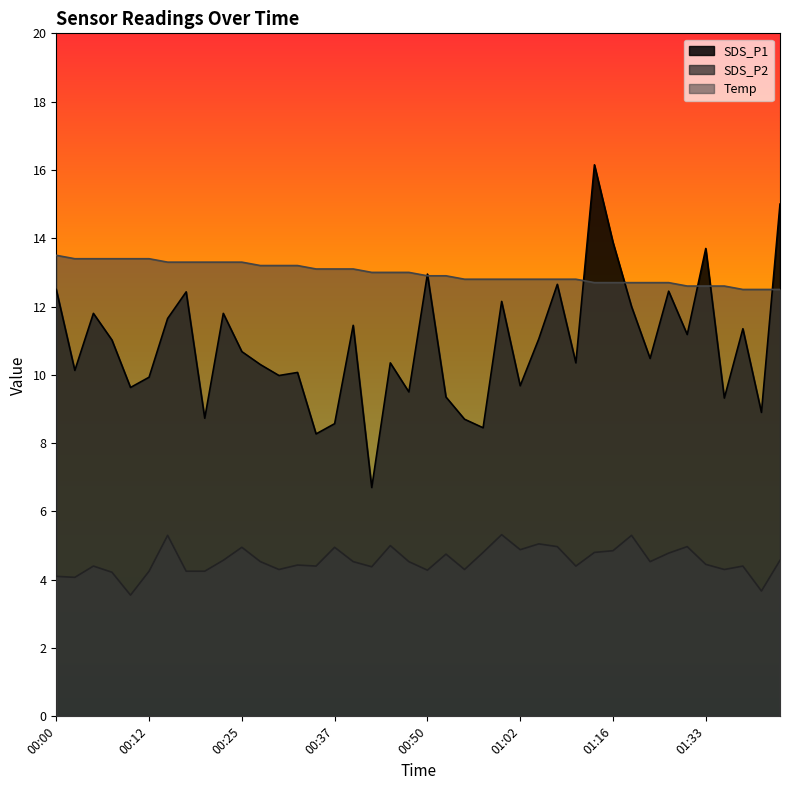

Does the chart display data point markers on the line(s)?

No